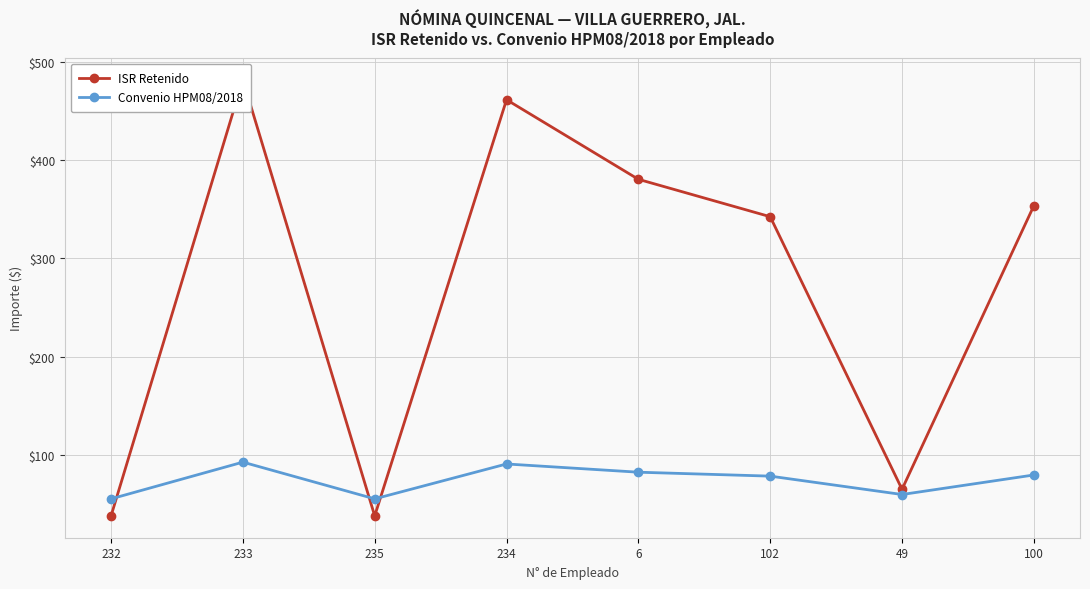

What value does the ISR Retenido series have at 49?

65.0